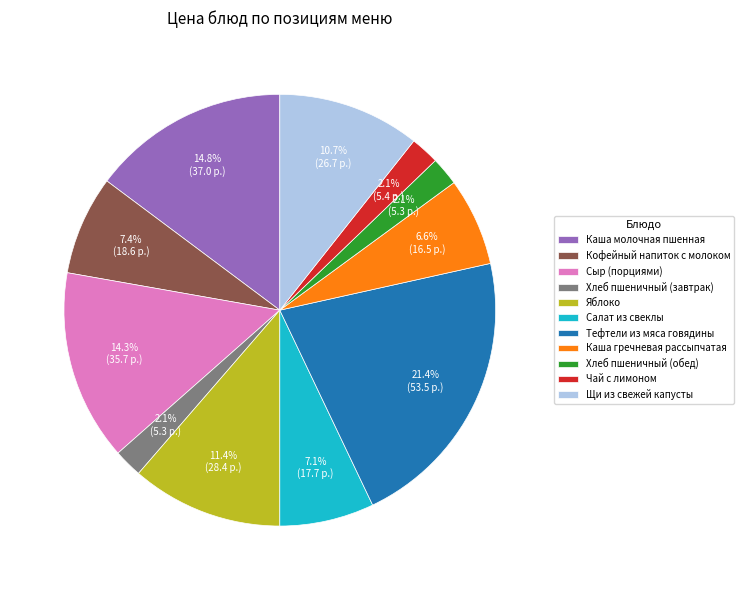

What percentage is the Тефтели из мяса говядины slice, to the nearest percent?

21%